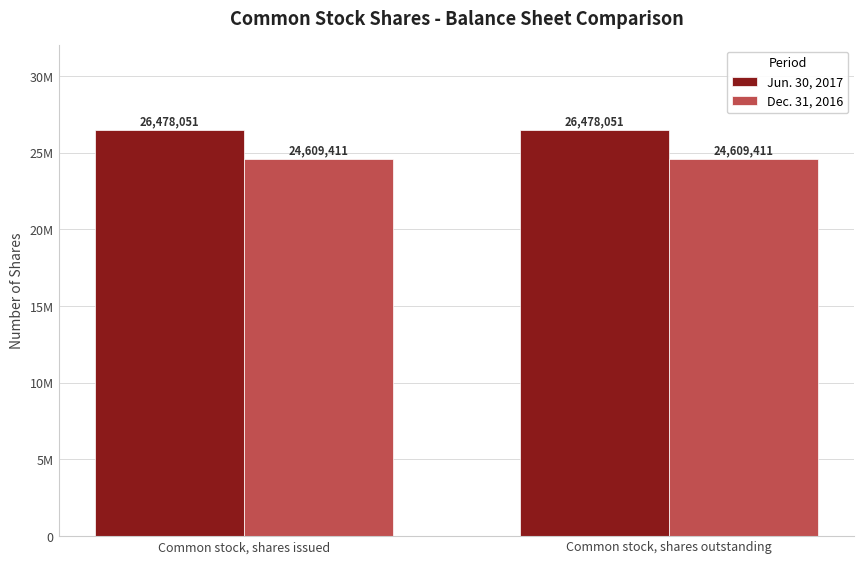

At which label does Dec. 31, 2016 reach its peak?

Common stock, shares issued